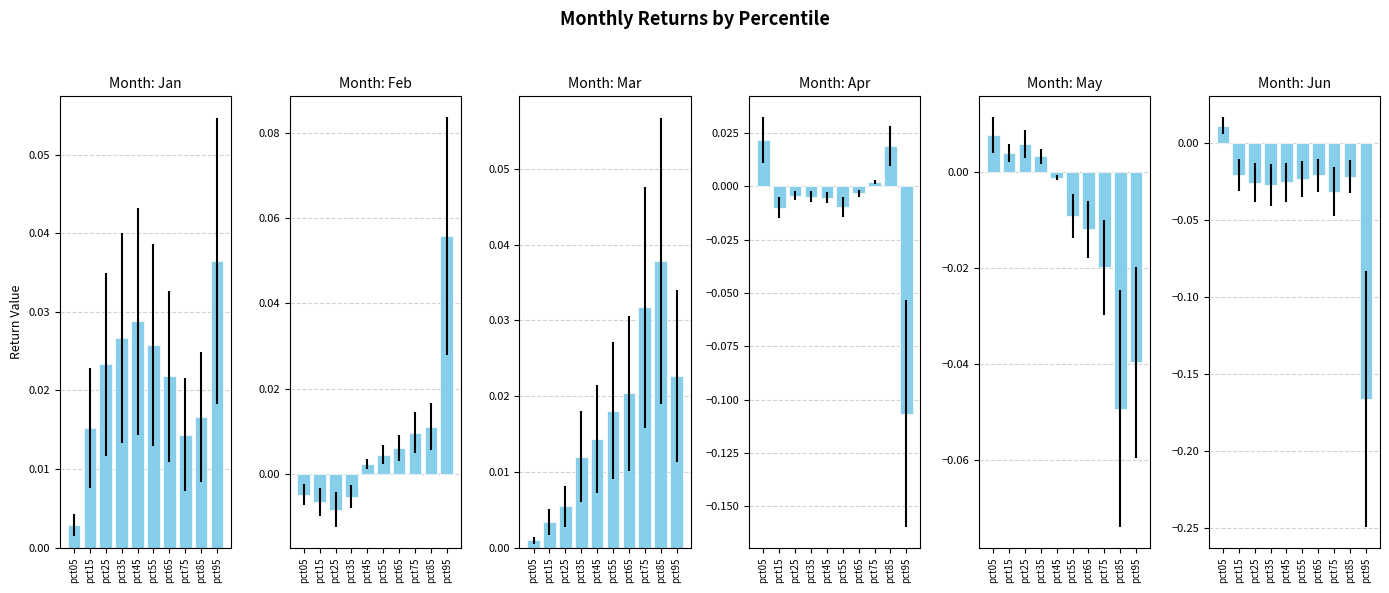

What is the sum of all Feb values?

0.1